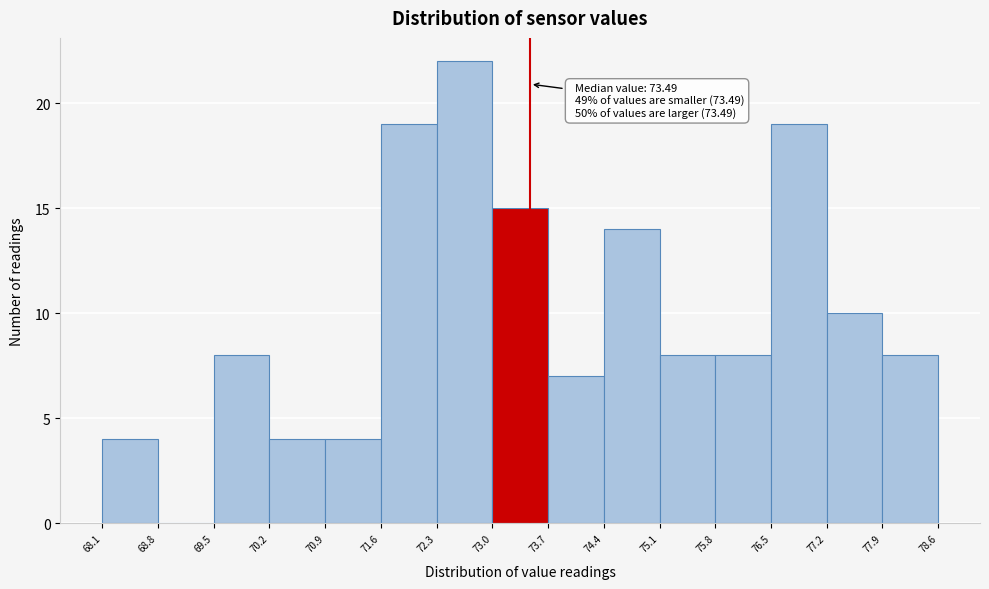

Over which range of the x-axis is the bar tallest?

72.3 to 73.0